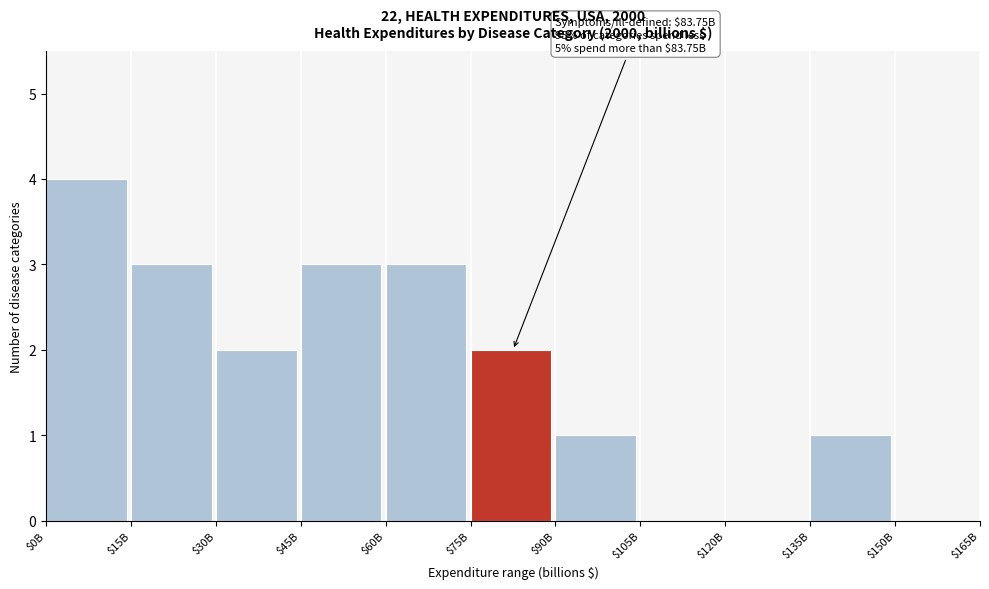

The value at $0B is 3. True or false?

False